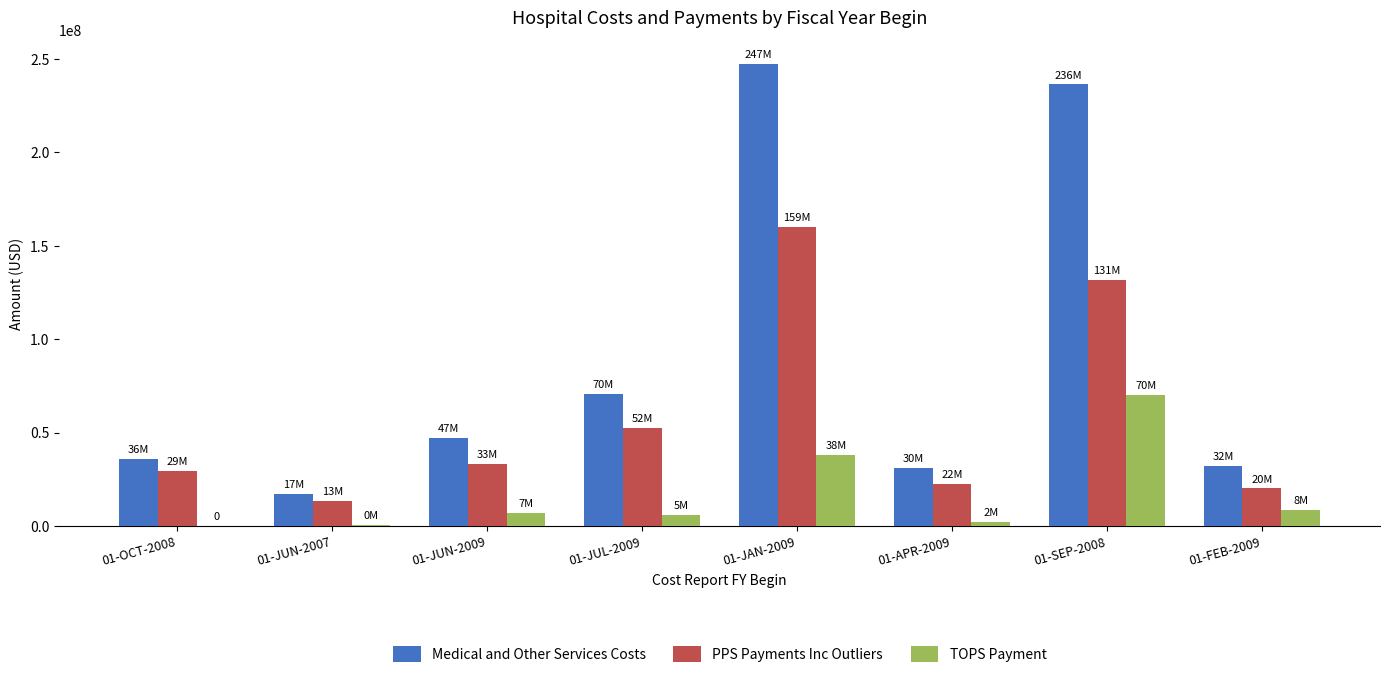

What is the greatest value displayed?

247546593